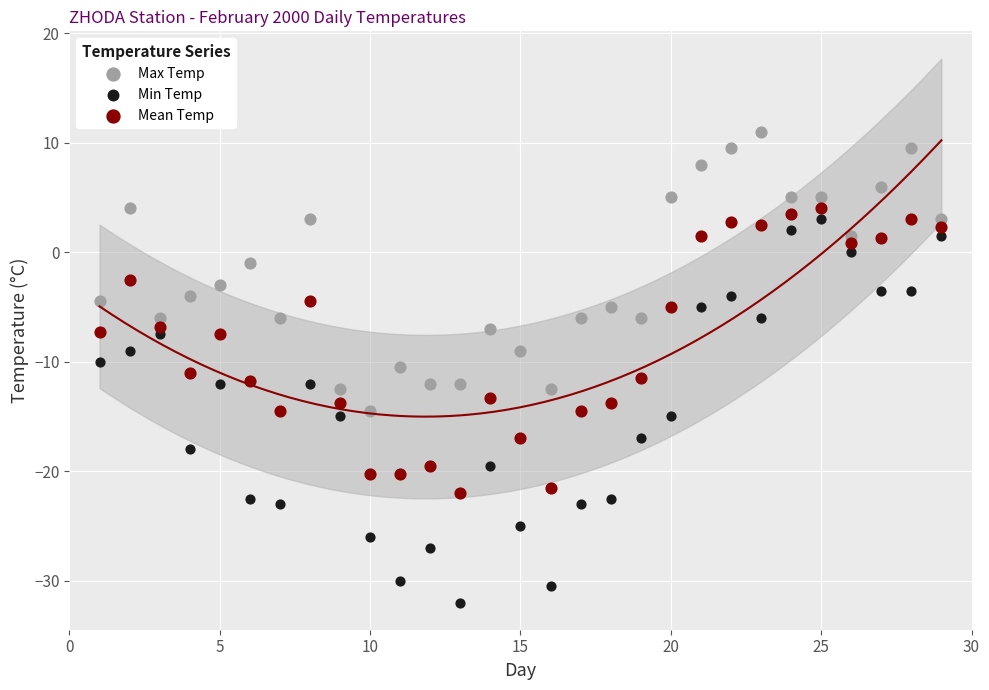

Across all data points, what is the range of Y values (max minus min)?

43.0